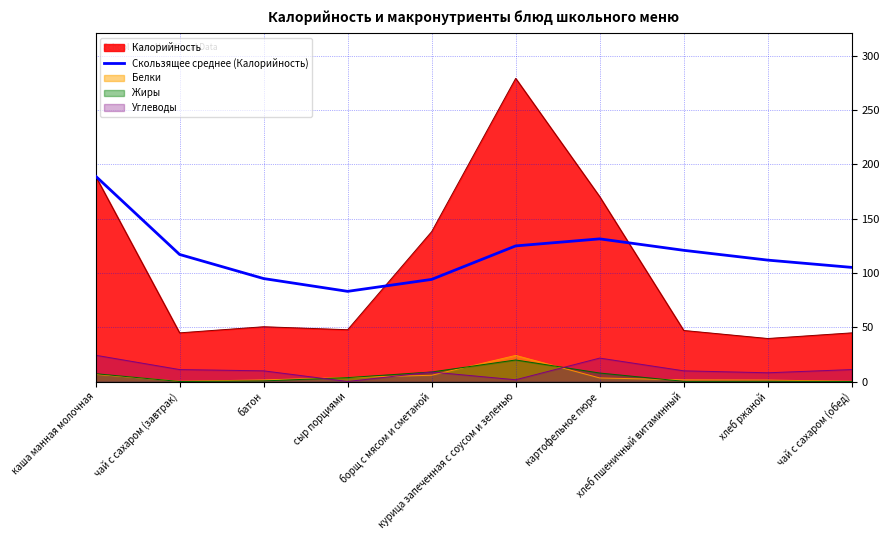

Which label corresponds to the smallest value in the chart?

сыр порциями